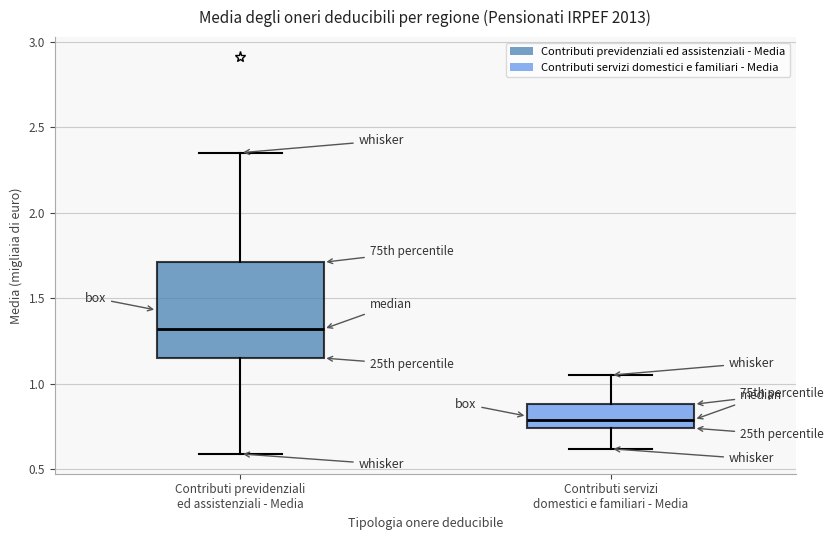

Reading left to right, read every box against the y-axis: the position of its median line, the range the box covers, and the ends of its whiskers. The values are not printed on the chart, so give them approximately, as read against the axis.

Contributi previdenziali ed assistenziali - Media: median 1.30, box 1.15 to 1.70, whiskers 0.60 to 2.35
Contributi servizi domestici e familiari - Media: median 0.80, box 0.75 to 0.90, whiskers 0.60 to 1.05